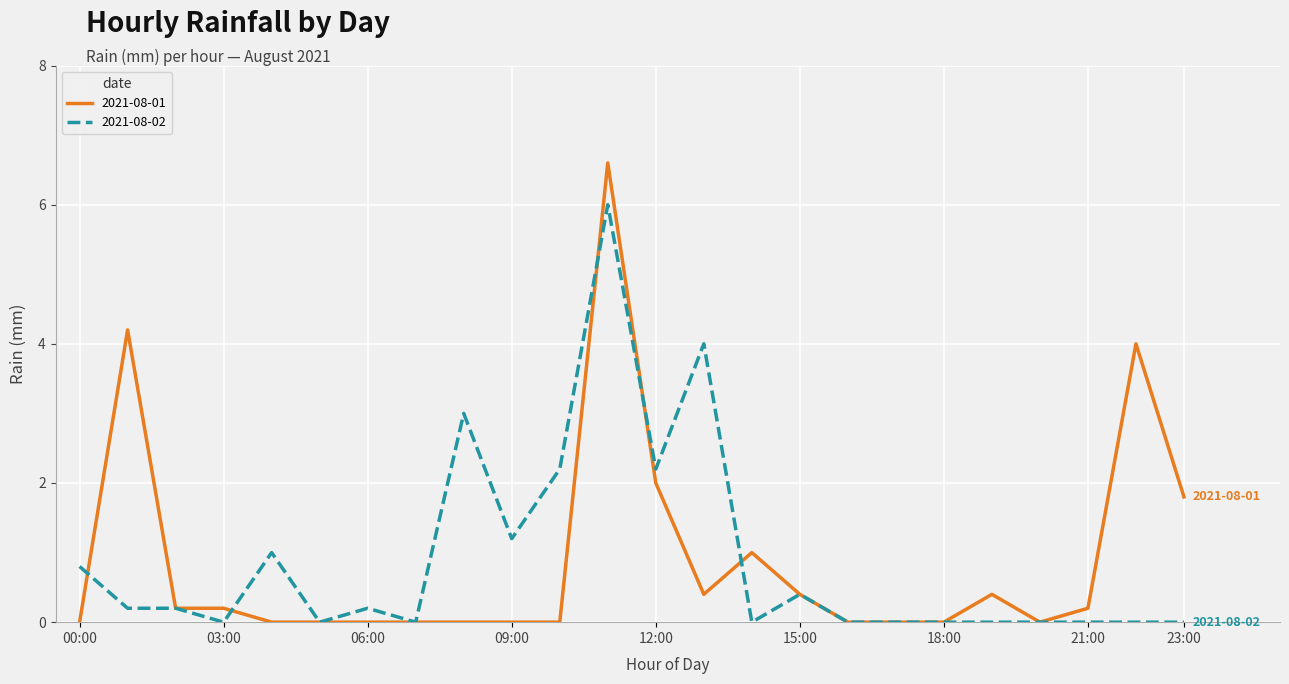

Which series has the largest range (max minus min)?

2021-08-01